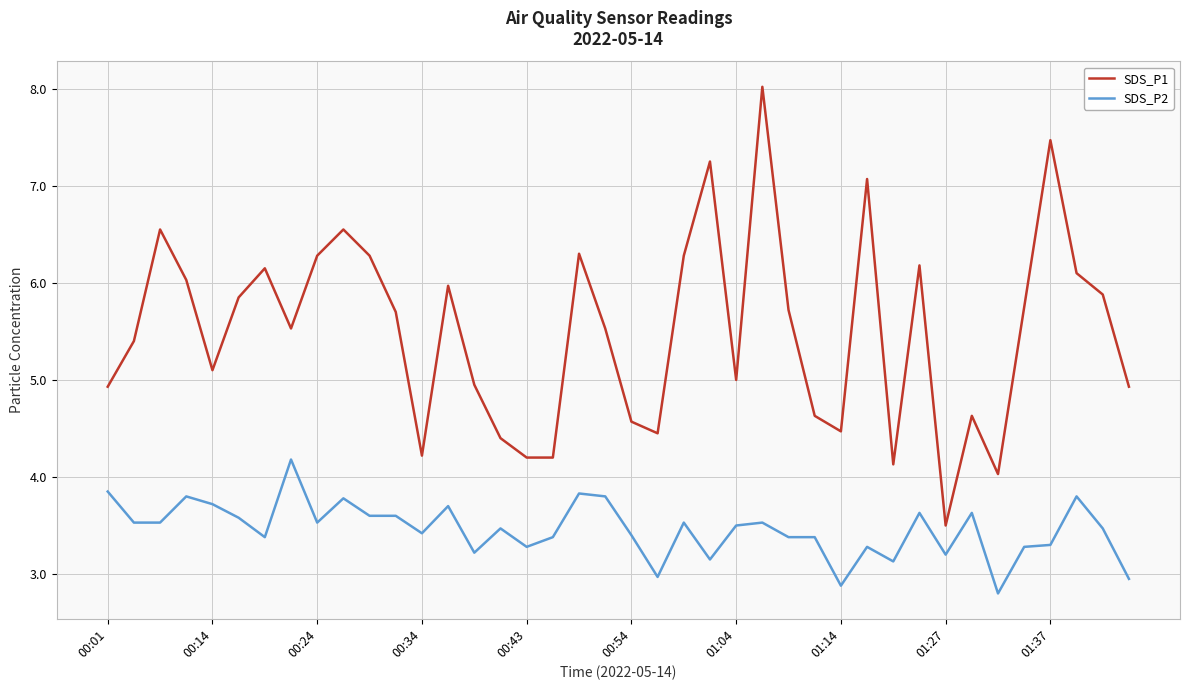

Which series has the widest spread of values?

SDS_P1